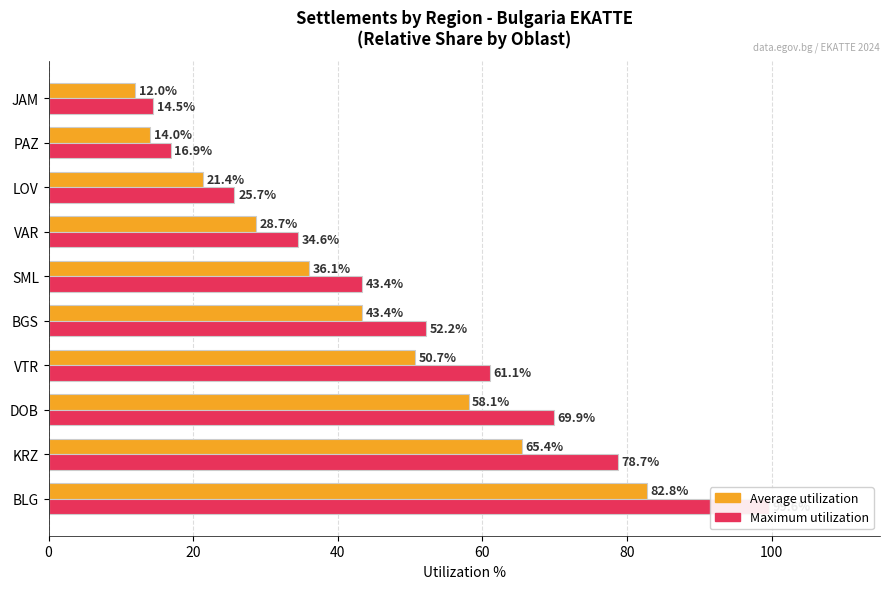

Which series has the largest total across all categories?

Maximum utilization